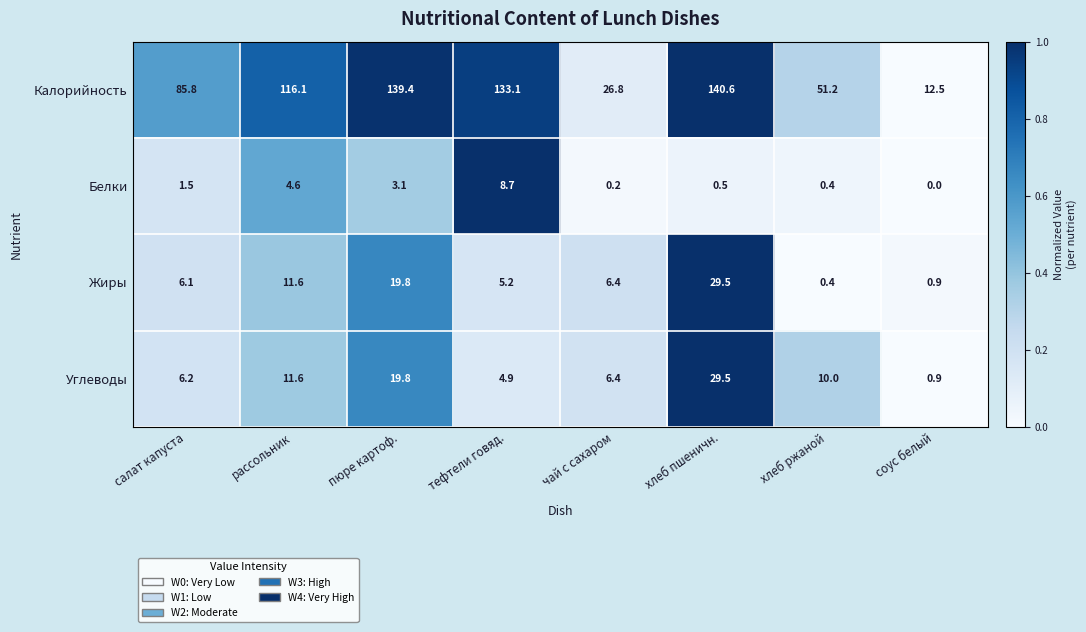

The Жиры series shows 31.6 at пюре картоф.. True or false?

False